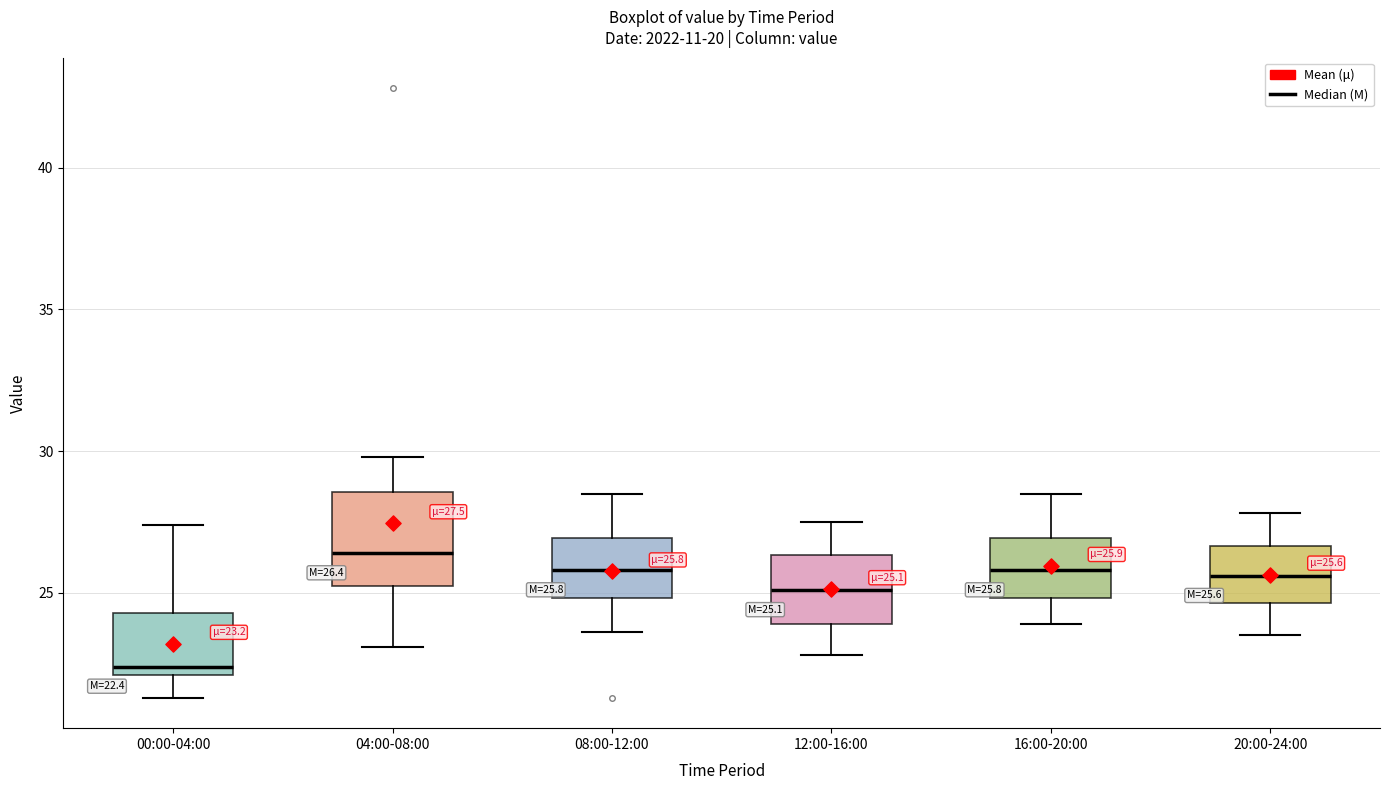

Which box is the tallest, from its lower edge to its upper edge?

04:00-08:00